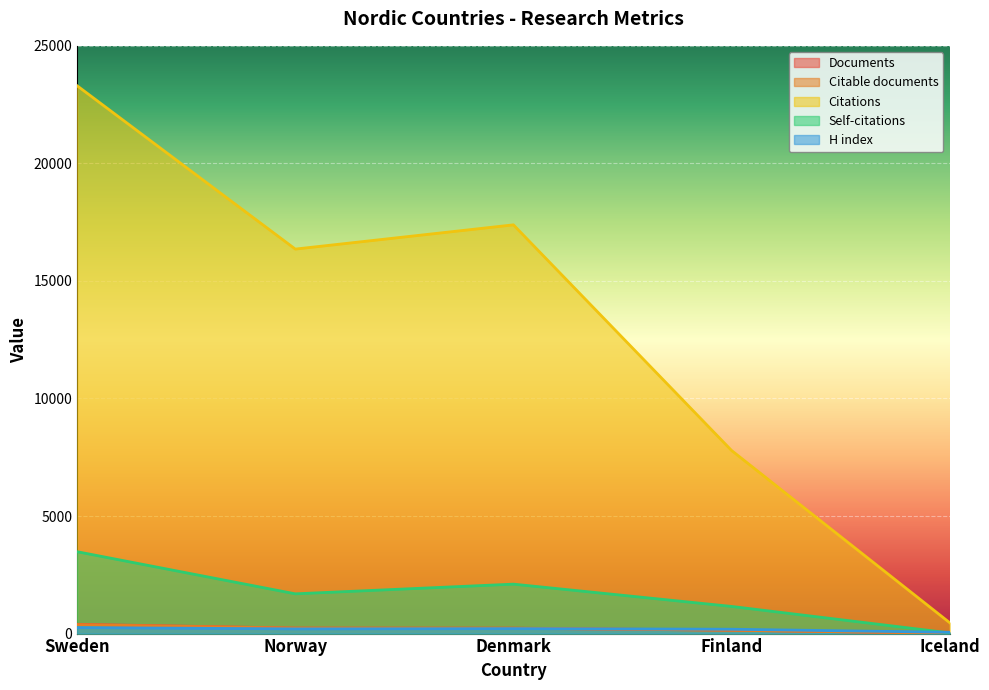

At which label does Self-citations reach its minimum?

Iceland